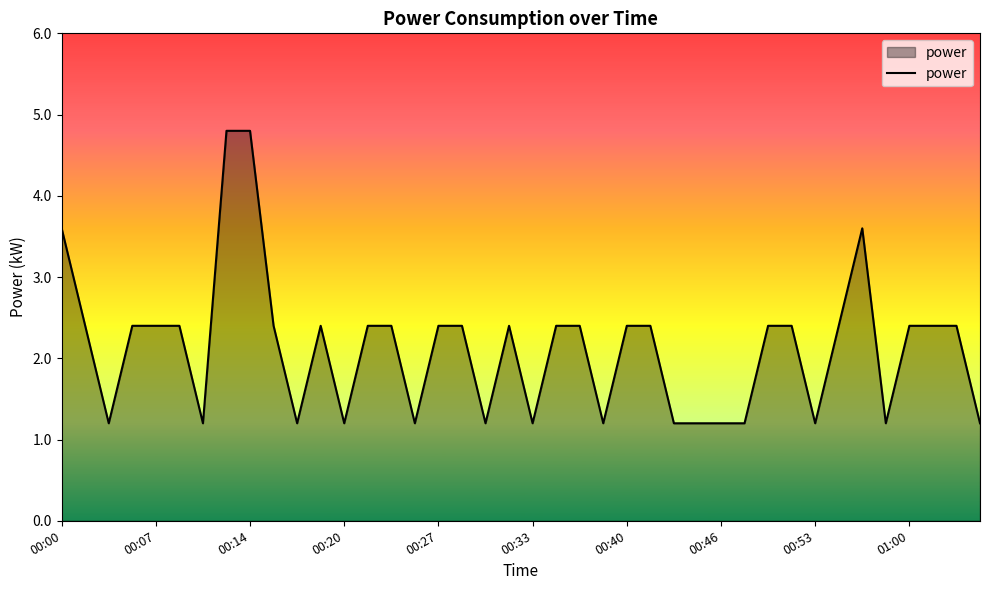

What is the smallest value displayed?

1.2